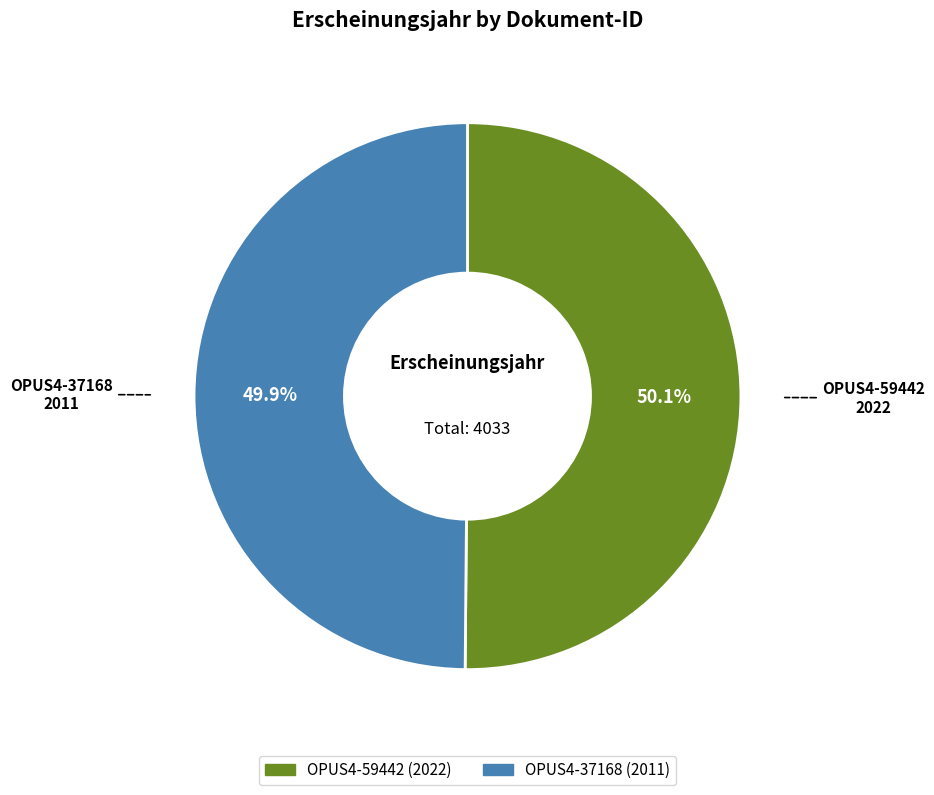

Is there any slice that represents more than half of the pie?

Yes